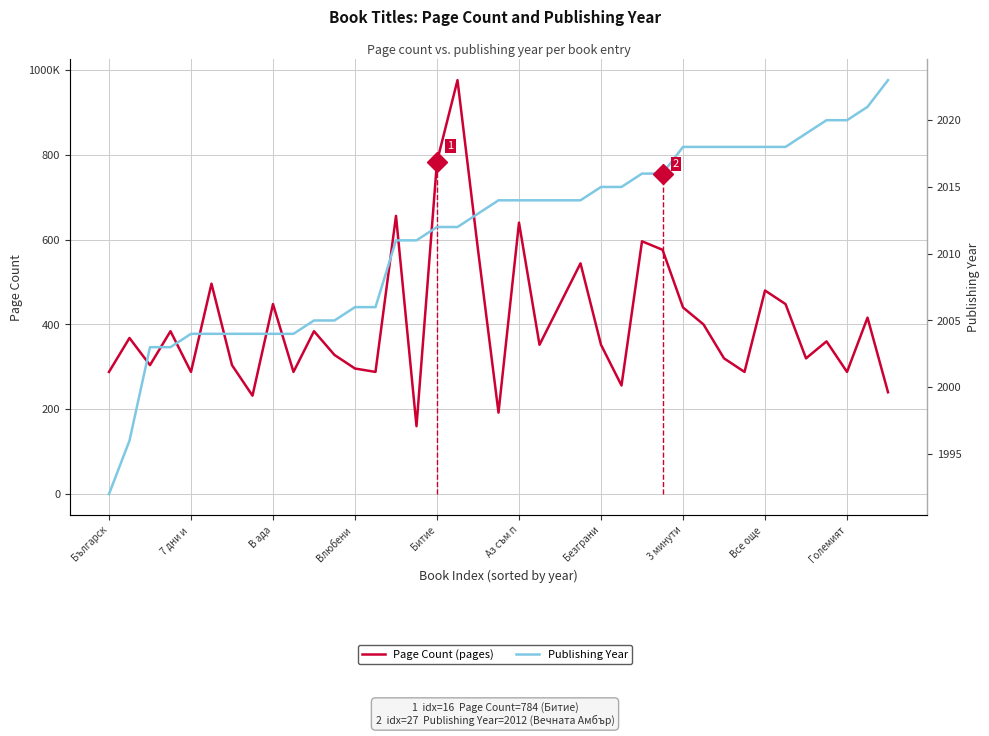

The Page Count series shows 640 at Аз съм п. True or false?

True